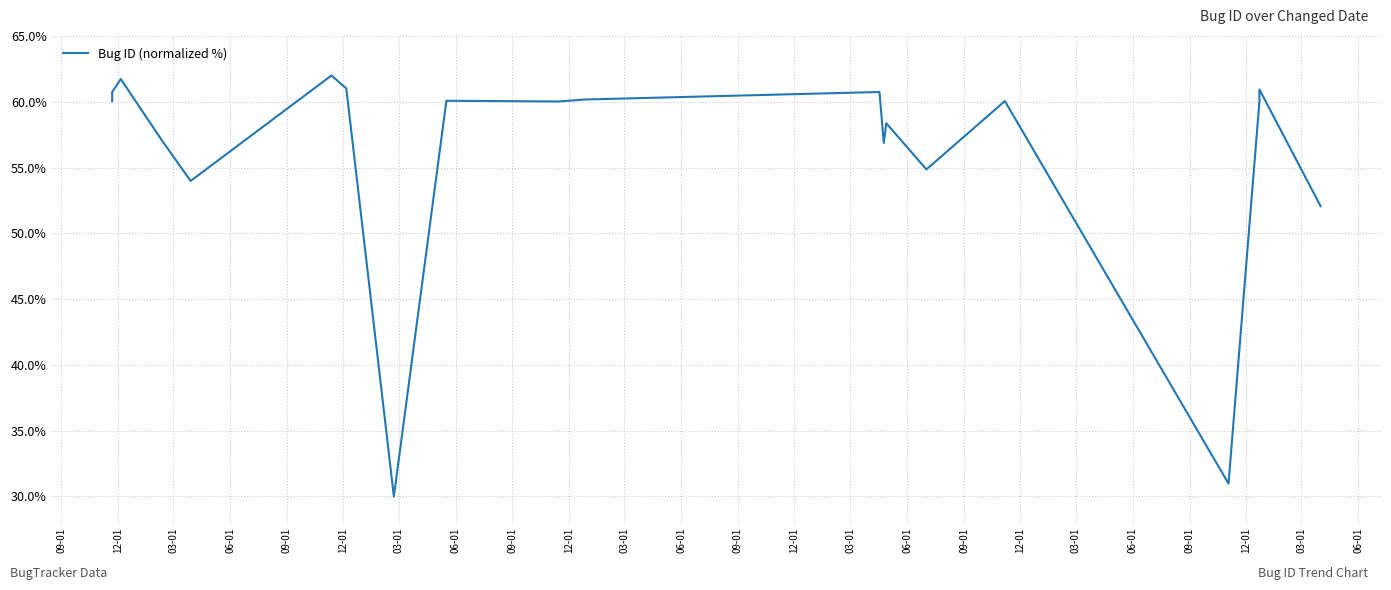

What is the difference between the maximum and minimum values?

32.0